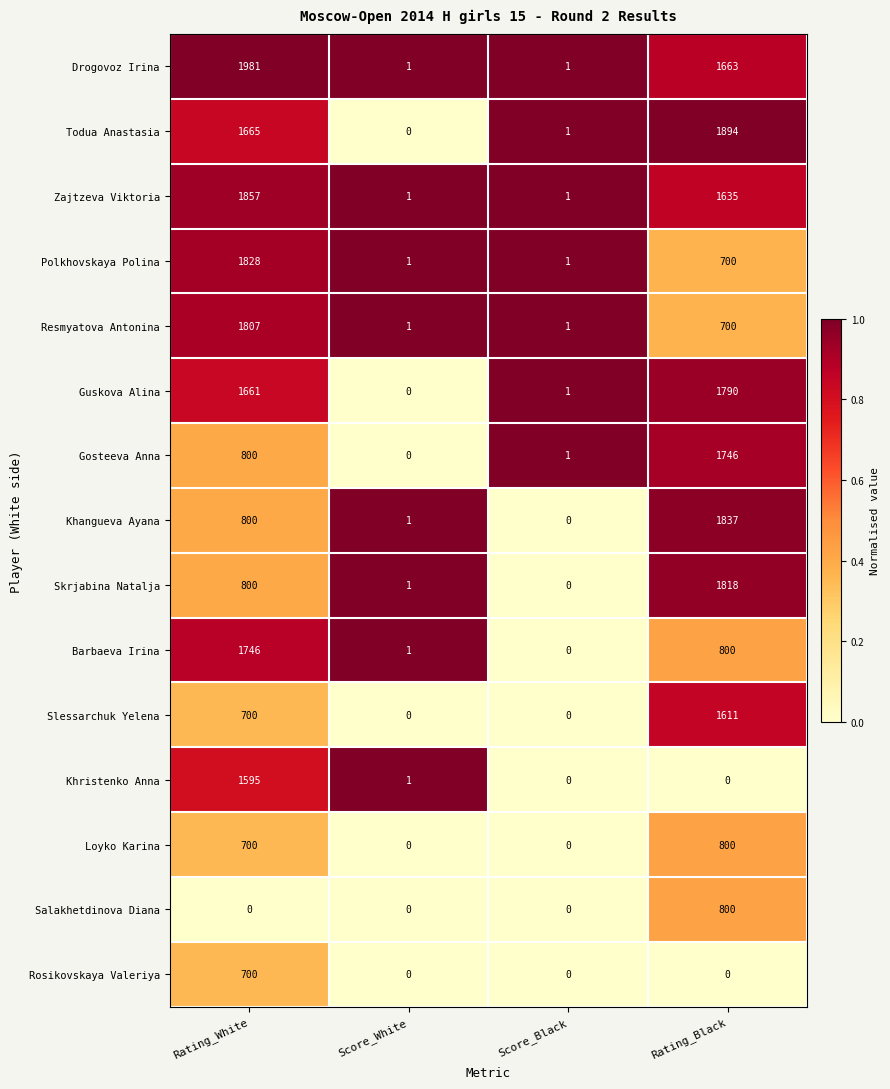

At which category does the chart reach its peak across all series?

Rating_White